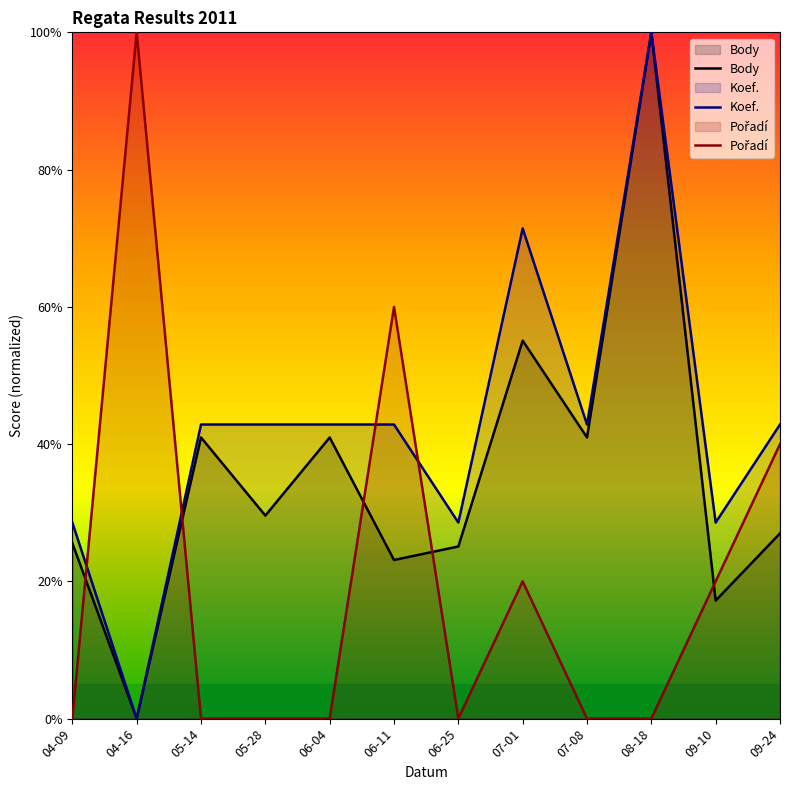

The Koef. series shows -41.7 at 04-16. True or false?

False